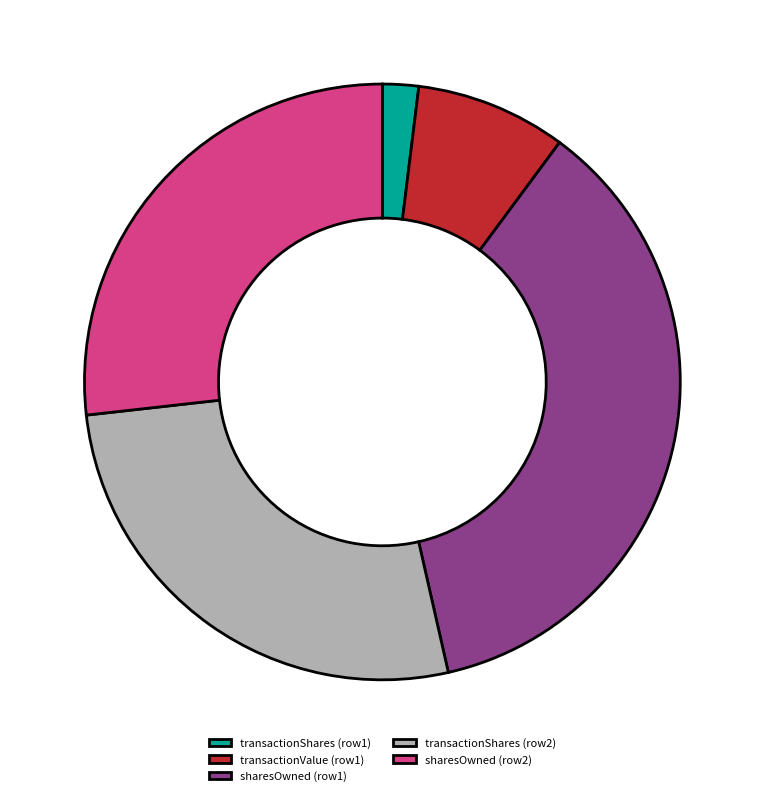

Between transactionValue (row1) and transactionShares (row2), which is larger?

transactionShares (row2)